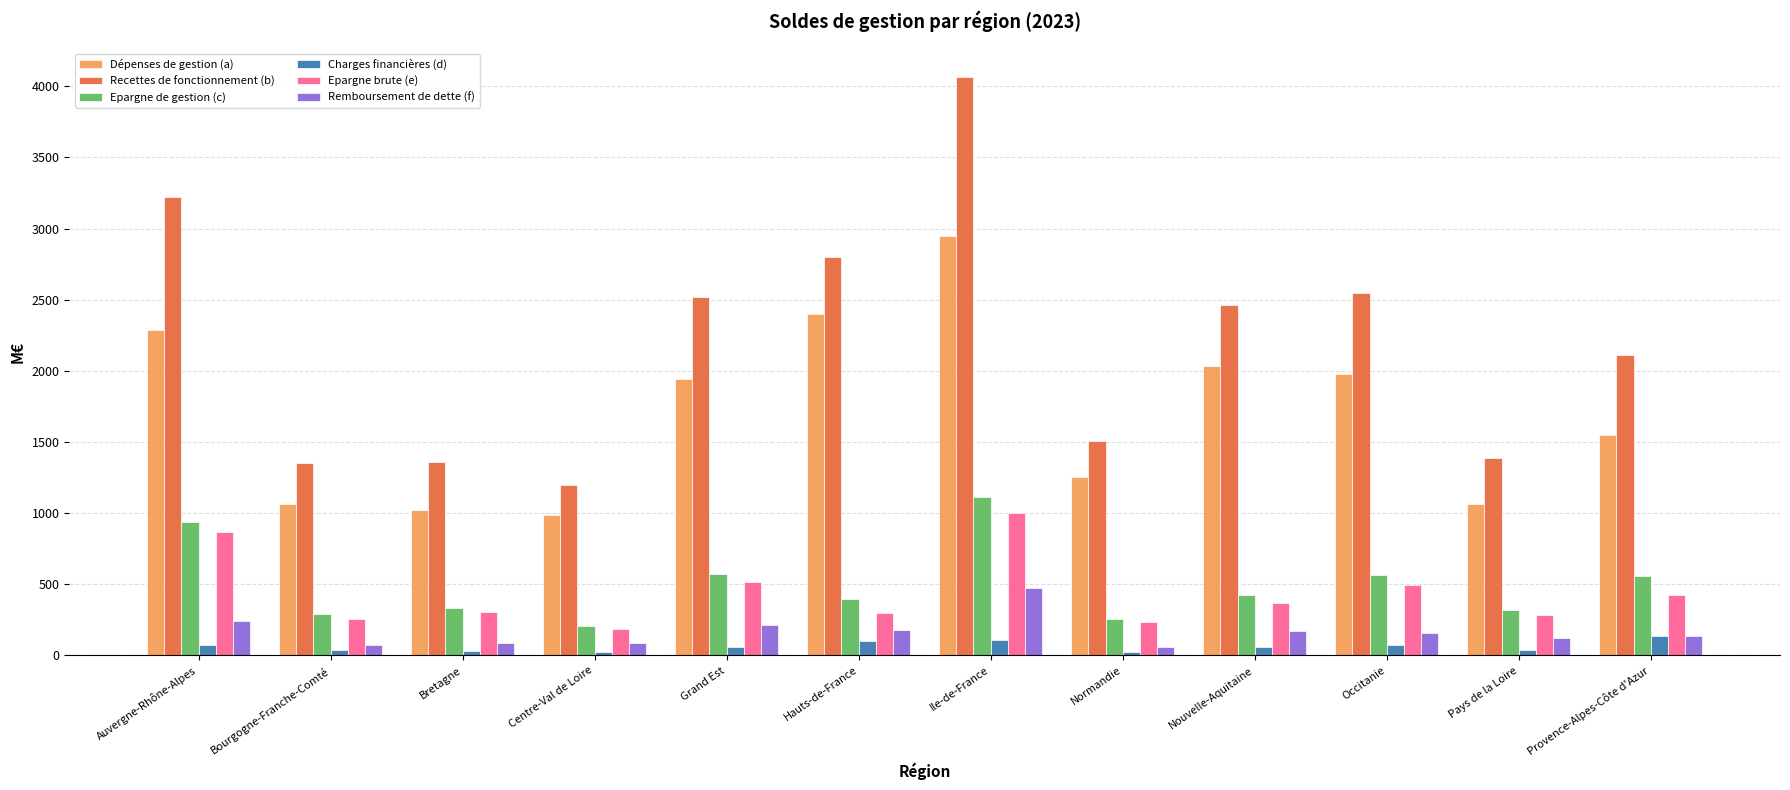

What is the spread (max minus min) of values at Centre-Val de Loire?

1172.6